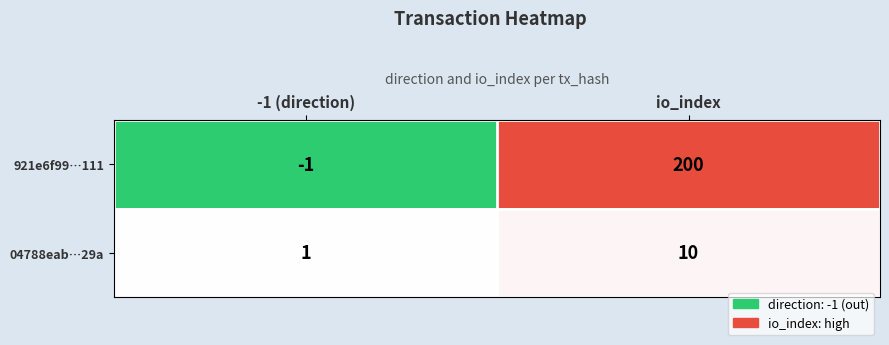

Where is 921e6f99…111 nearest to the value 99?

-1 (direction)